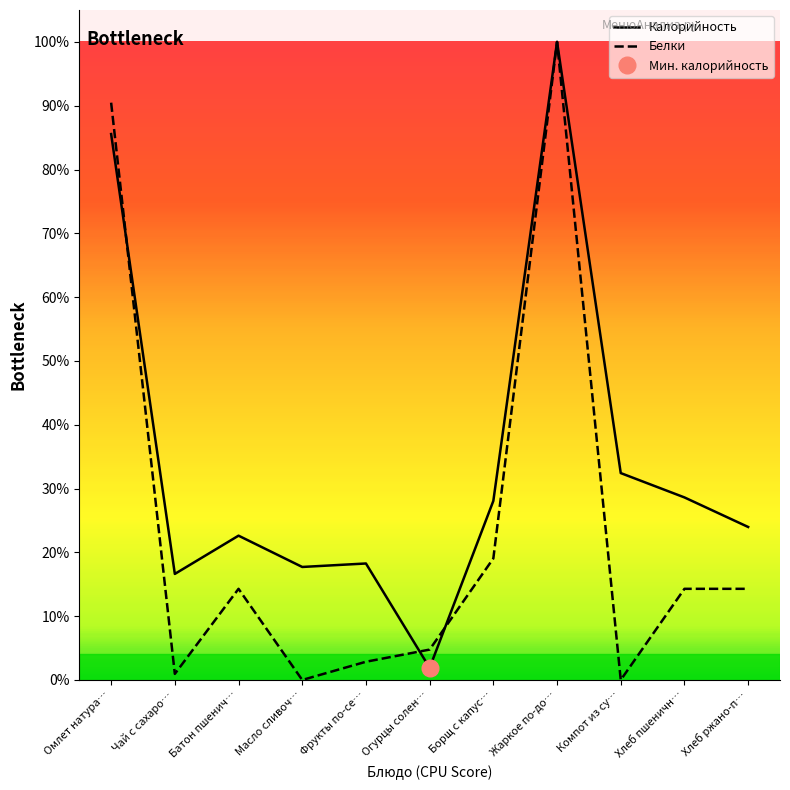

How many data points in Калорийность are less than 23?

5